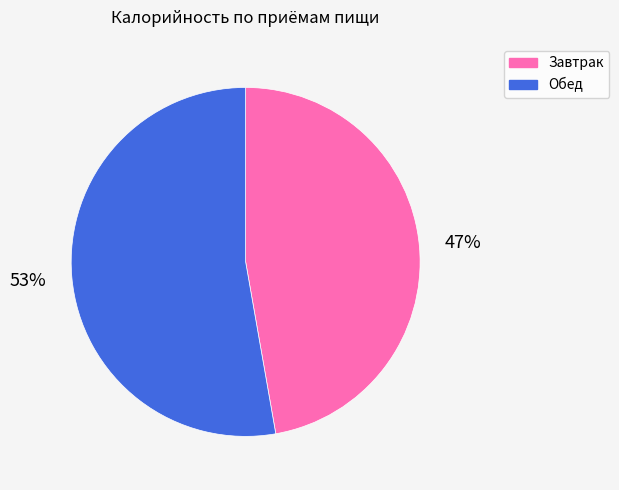

How many slices are in this pie chart?

2